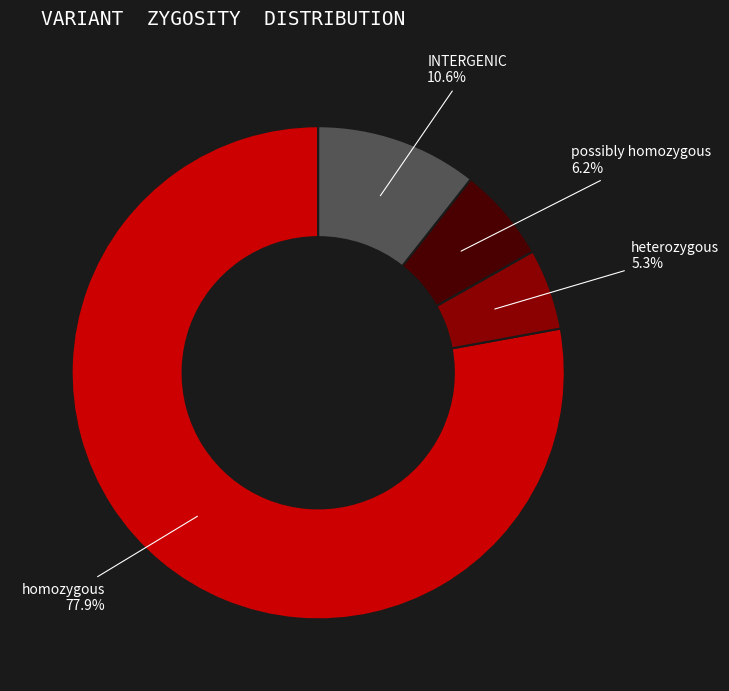

Approximately how many times larger is the value at possibly homozygous compared to INTERGENIC?

0.6